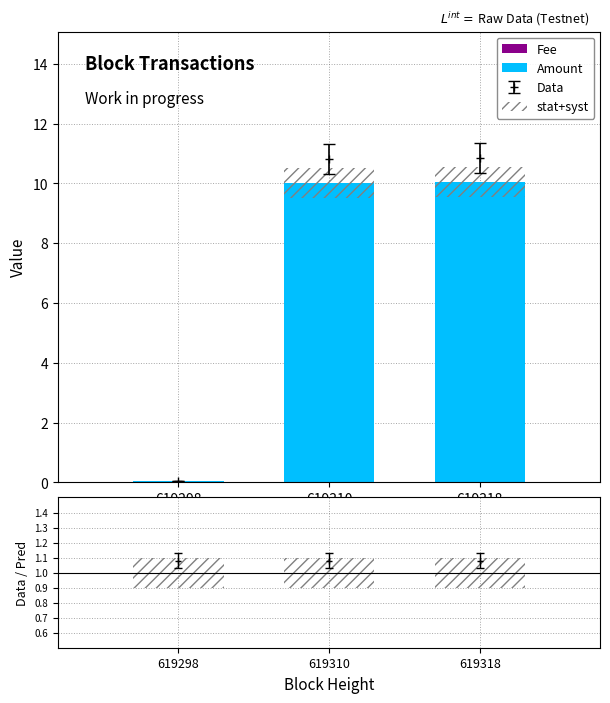

Reading left to right, extract all data points from this chart.

Fee: 0.0	0.0	0.0
Amount: 0.1	10.0	10.0